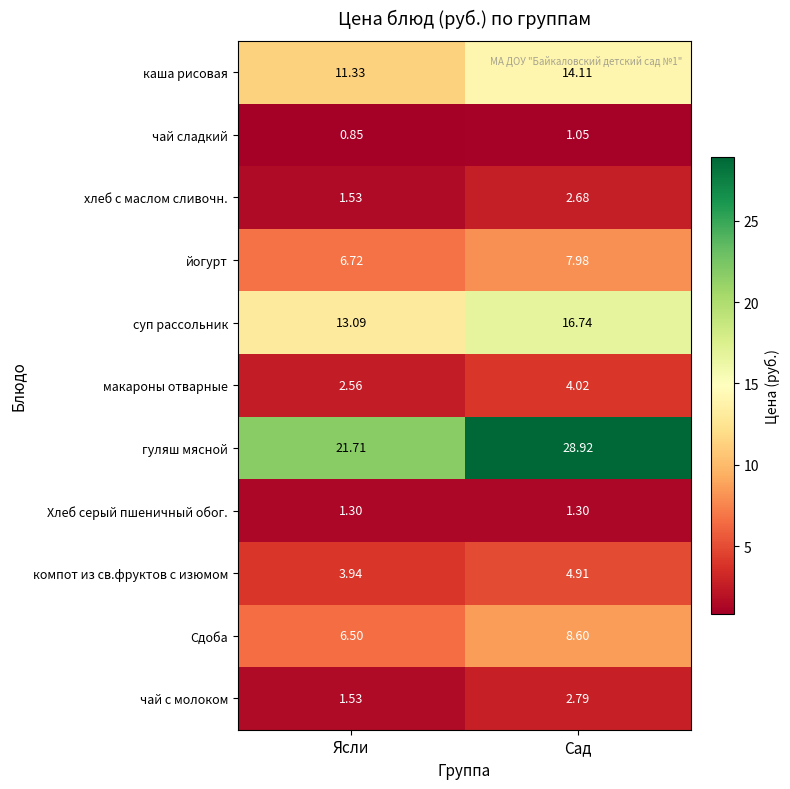

Between Ясли and Сад, which series saw the biggest shift?

гуляш мясной